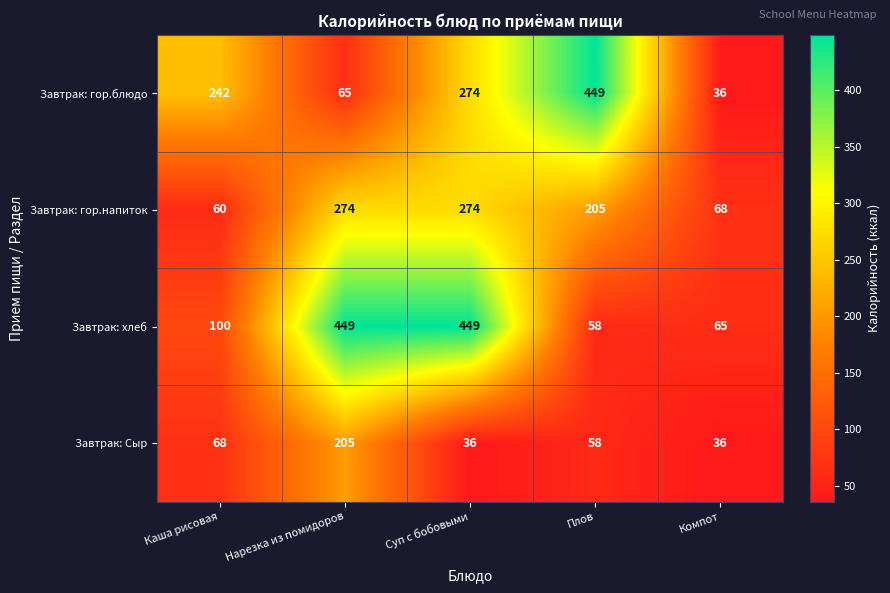

What is the highest value of the Завтрак: гор.блюдо series?

449